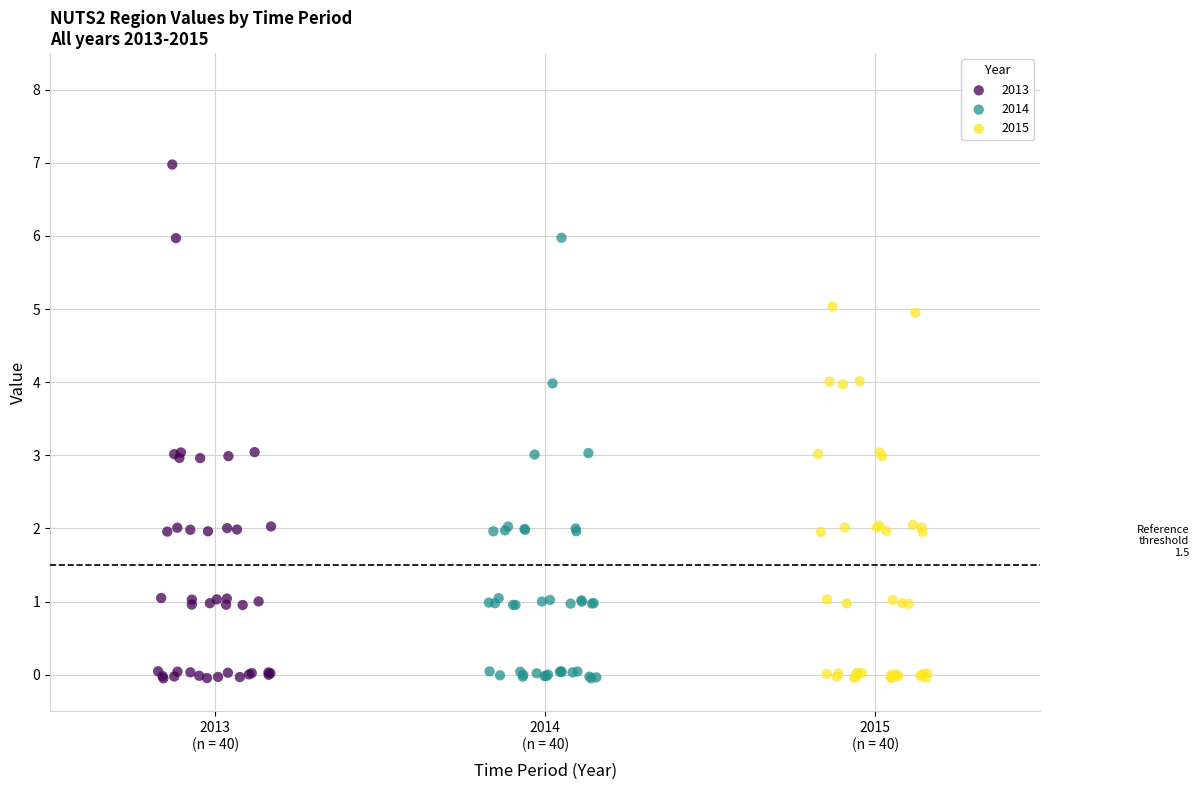

Which series has the largest Y range (max minus min)?

2013